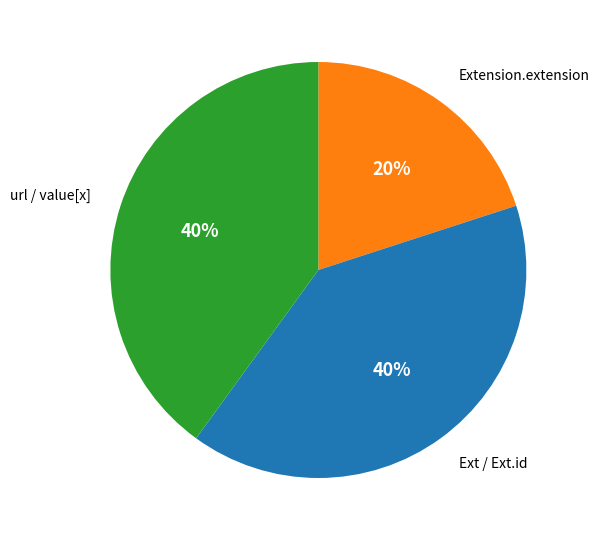

Is there a majority slice in this chart?

No